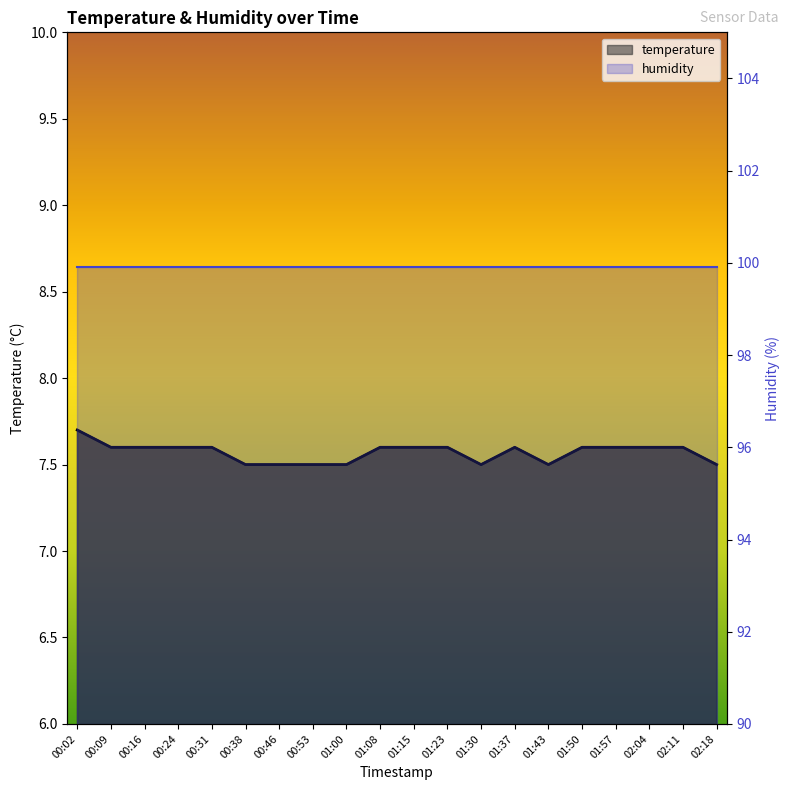

What is the label of the 8th point from the right?

01:30